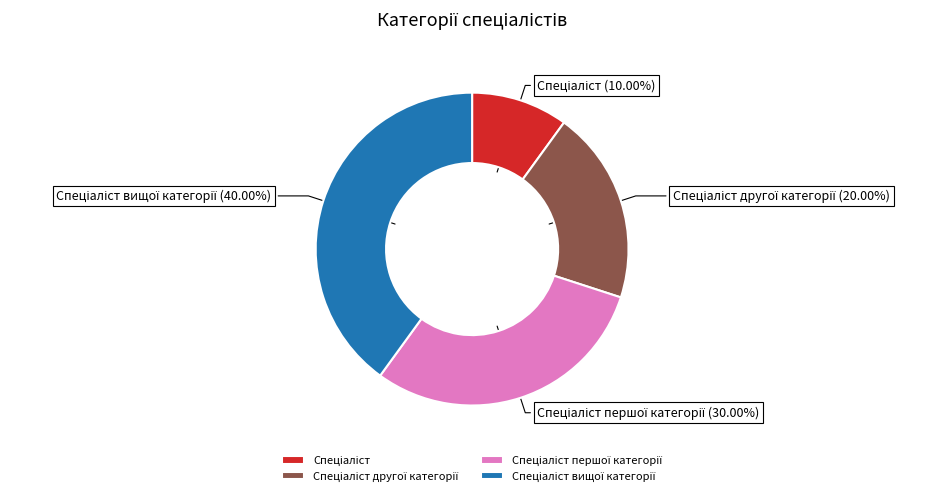

Is there a majority slice in this chart?

No